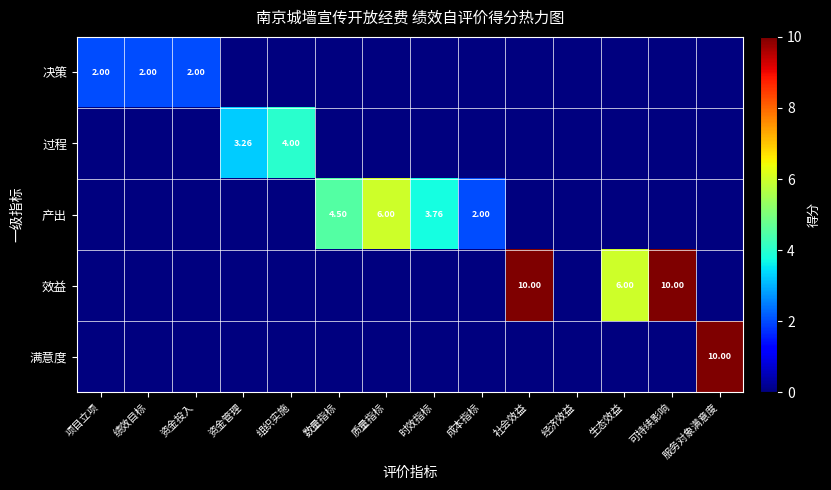

What is the difference between the 过程 values at 时效指标 and 资金管理?

3.3